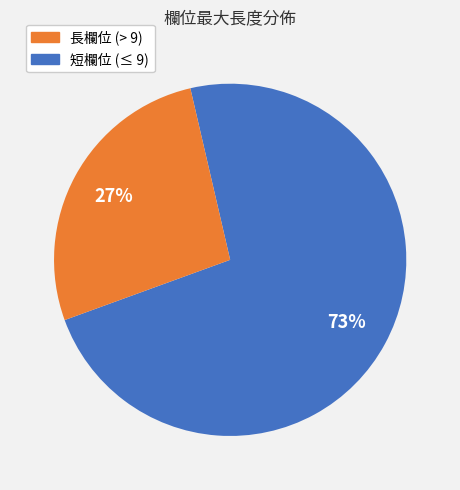

Does any single category account for the majority?

Yes